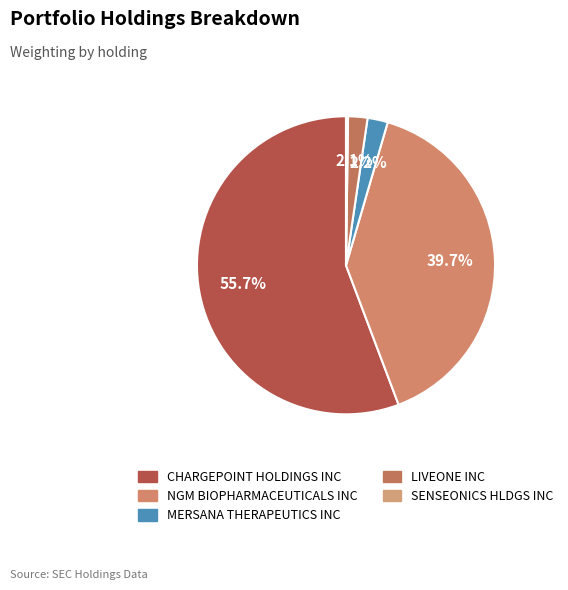

Combined, do NGM BIOPHARMACEUTICALS INC and MERSANA THERAPEUTICS INC account for over 50%?

No